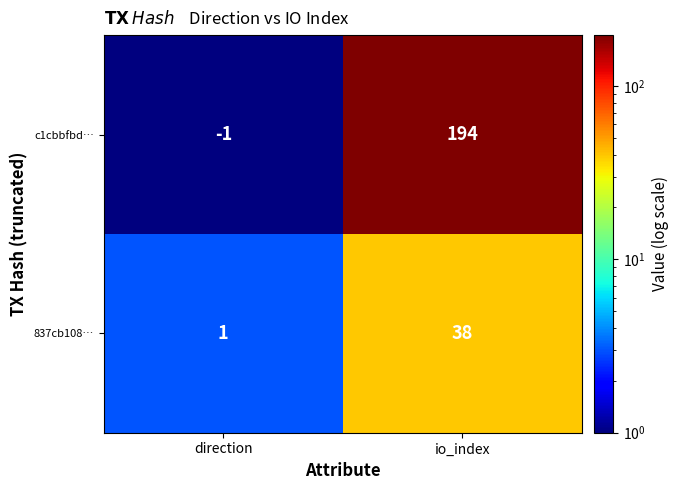

What is the highest value of the c1cbbfbd… series?

194